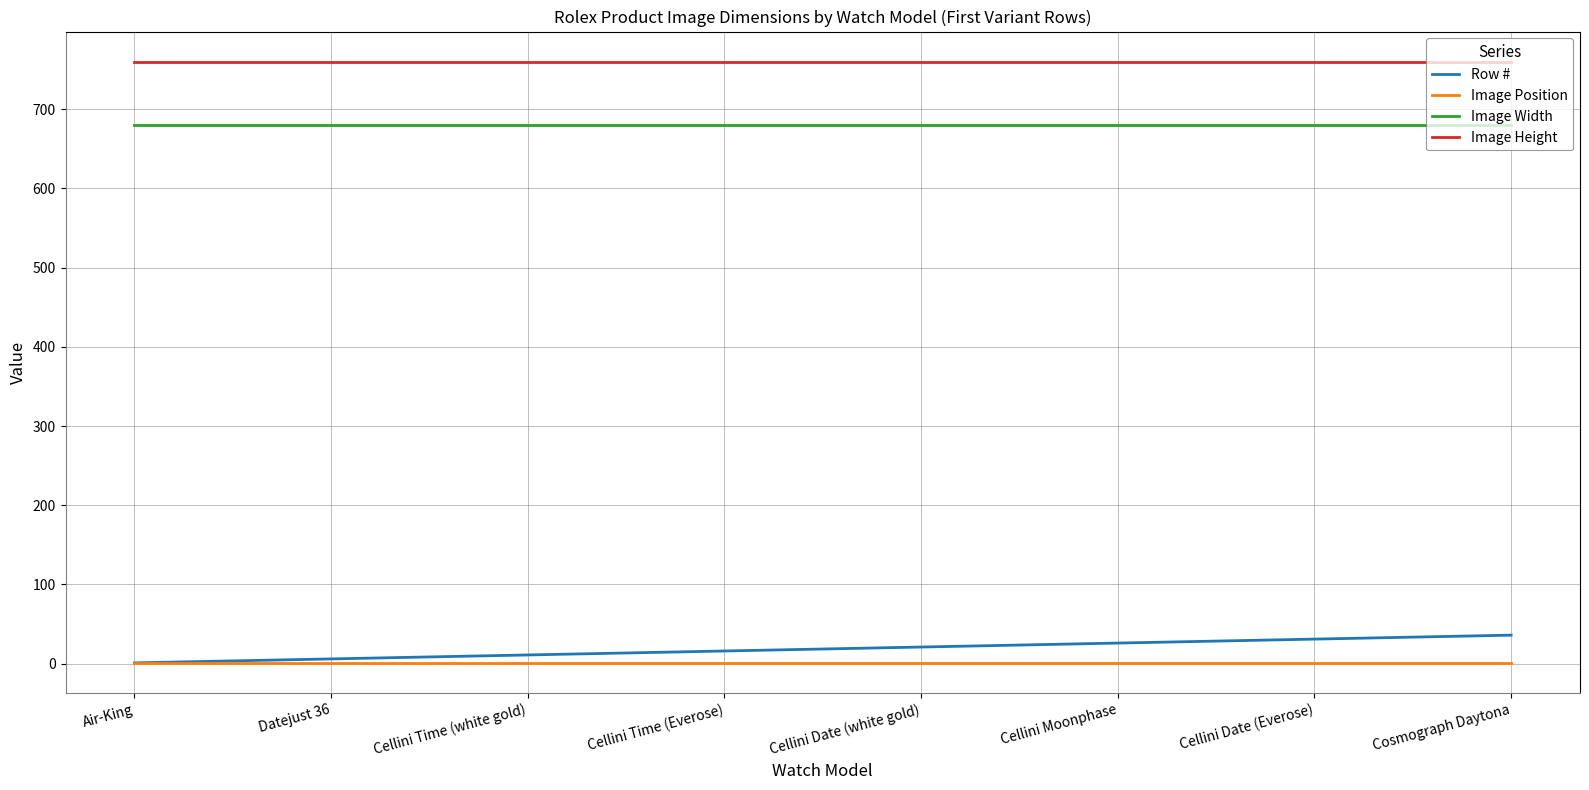

Count the number of data series in this chart.

4